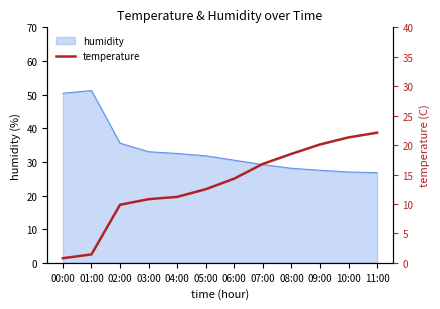

Where does the data first go above 14?

06:00